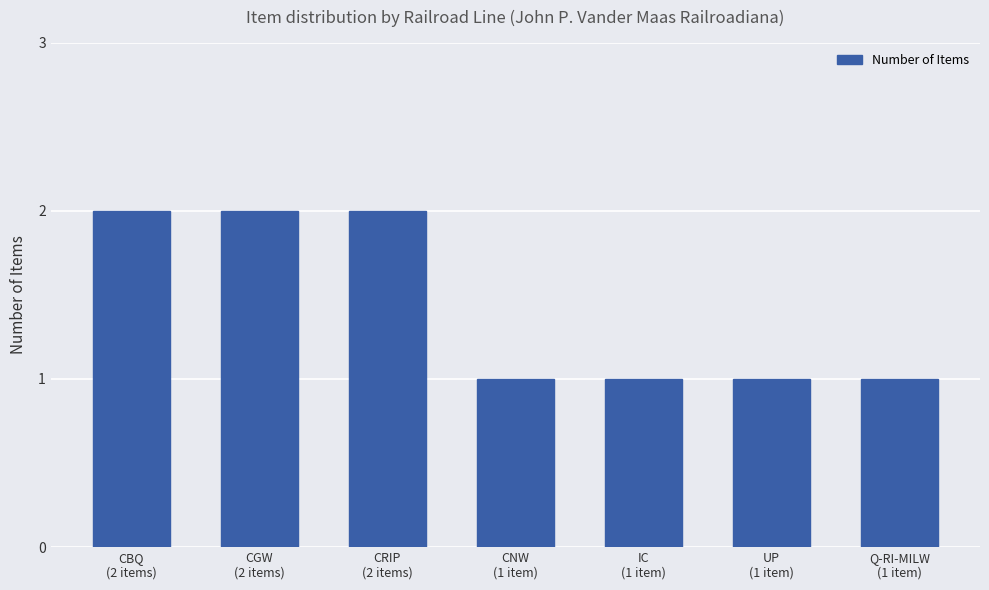

Which has a higher value, CBQ
(2 items) or UP
(1 item)?

CBQ
(2 items)